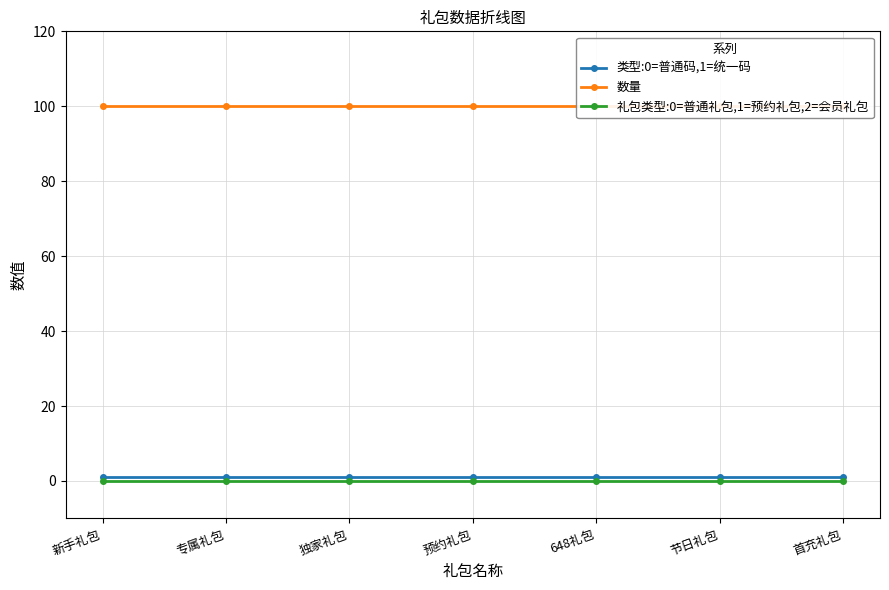

Does the chart display data point markers on the line(s)?

Yes